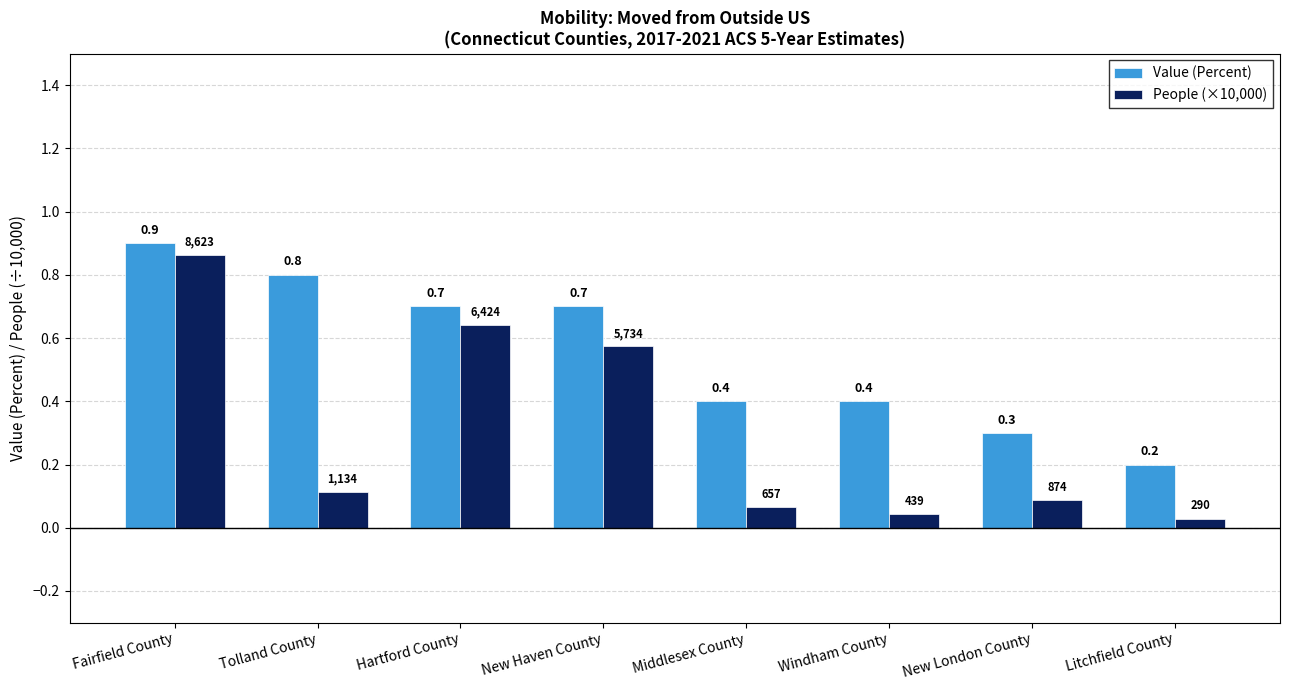

What position from the left is Litchfield County?

8